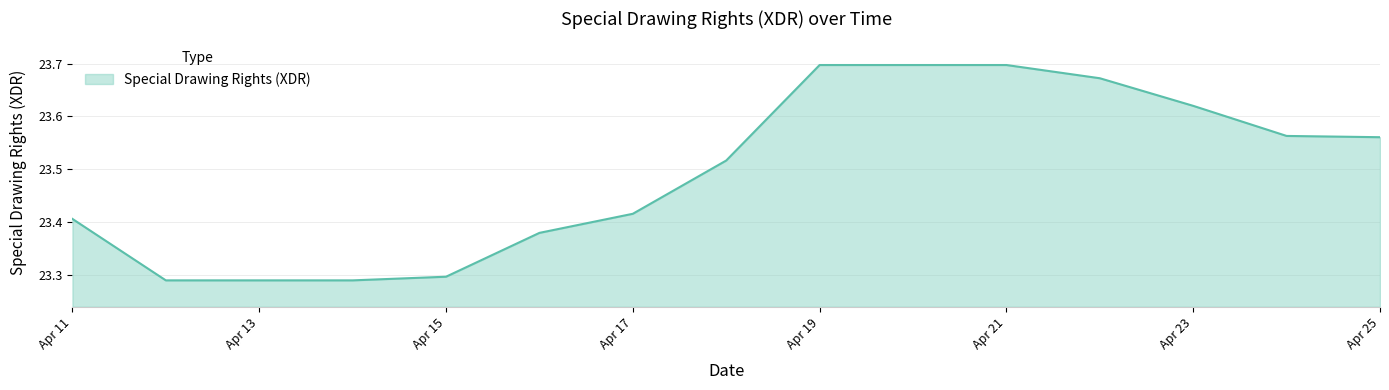

Count the number of categories in the chart.

15